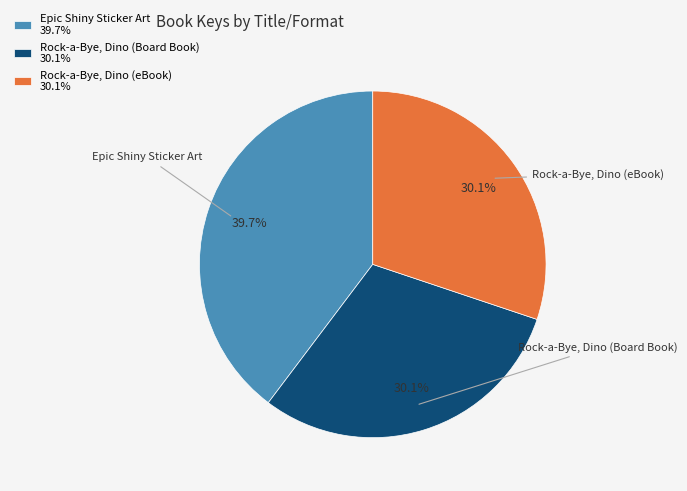

What percentage is the Rock-a-Bye, Dino (eBook) slice, to the nearest percent?

30%